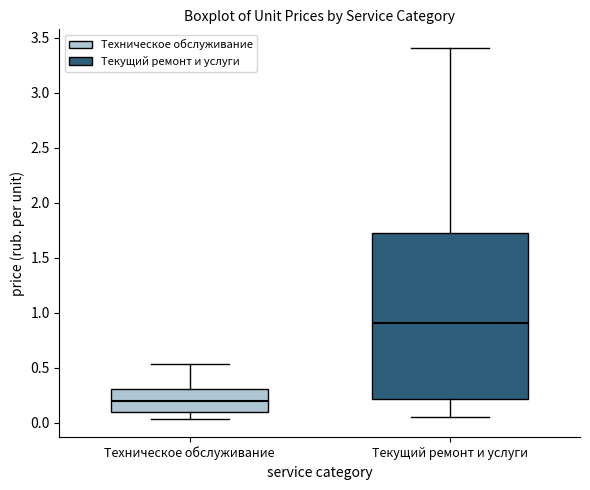

Reading left to right, transcribe this box plot: for each box, give where its median line is, the range the box spans, and where its two whiskers end, as read against the y-axis. The values are not printed on the chart, so give them approximately, as read against the axis.

Техническое обслуживание: median 0.20, box 0.10 to 0.30, whiskers 0.05 to 0.55
Текущий ремонт и услуги: median 0.90, box 0.20 to 1.75, whiskers 0.05 to 3.40